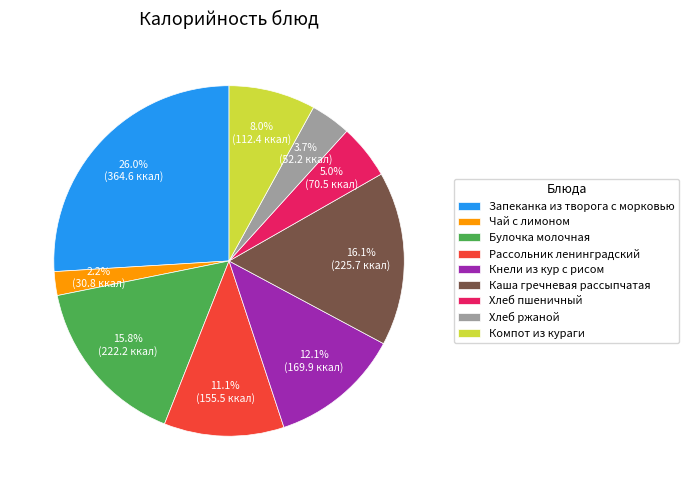

Is it true that Булочка молочная is 16% of the pie?

True